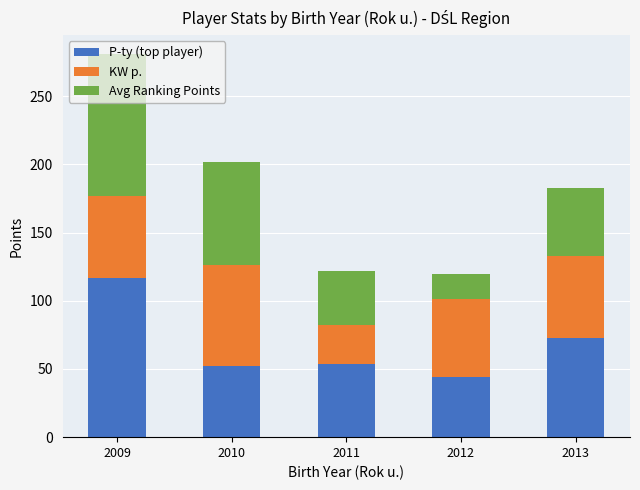

Which category has the lowest value in the P-ty (top player) series?

2012